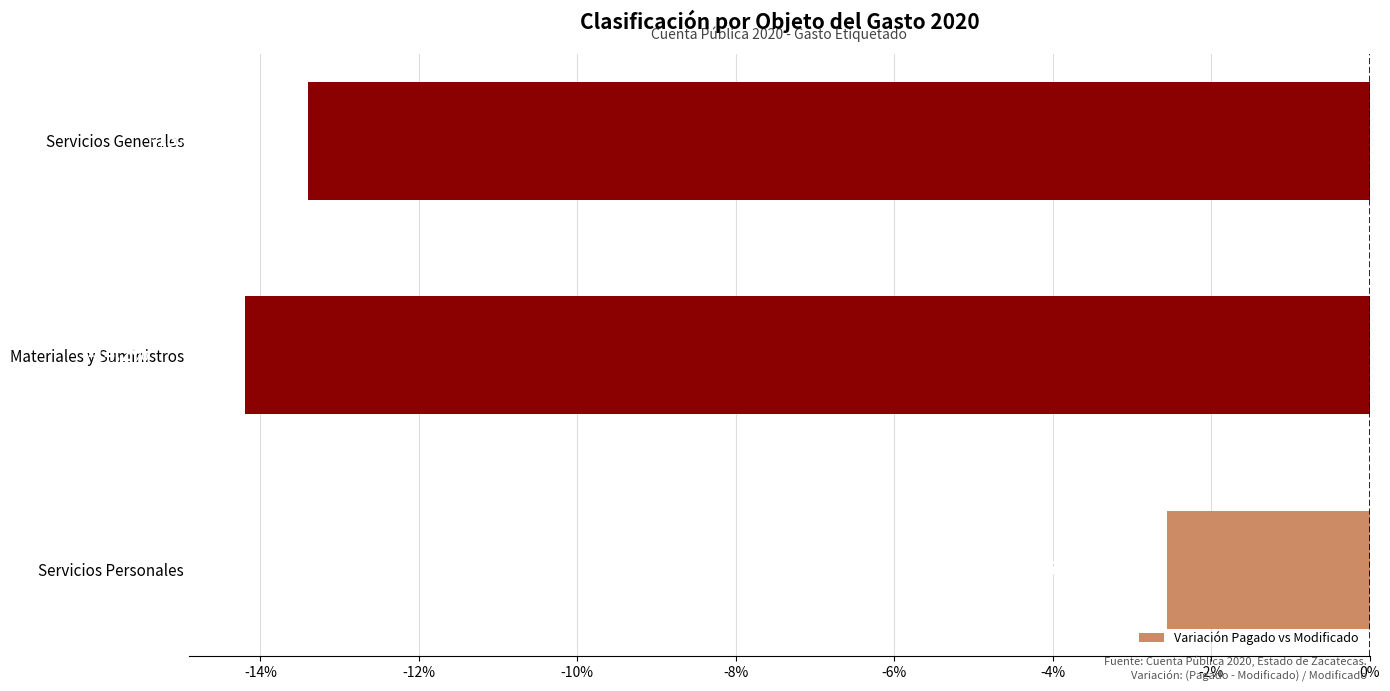

What is the greatest value displayed?

-2.6